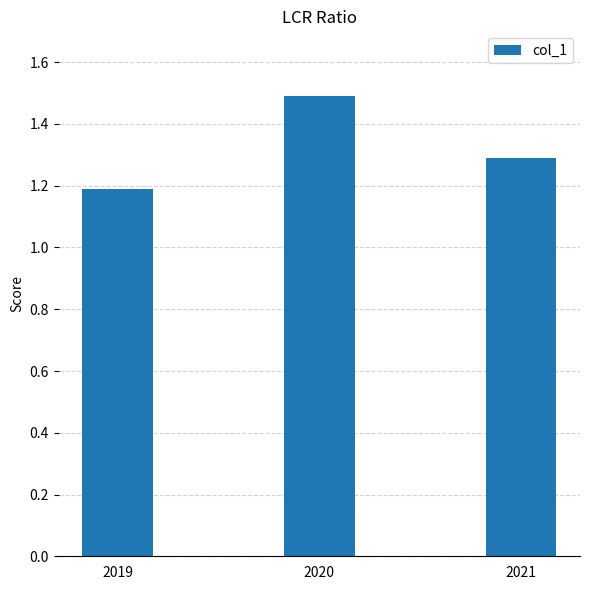

What is the value of the 1st bar from the left?

1.2